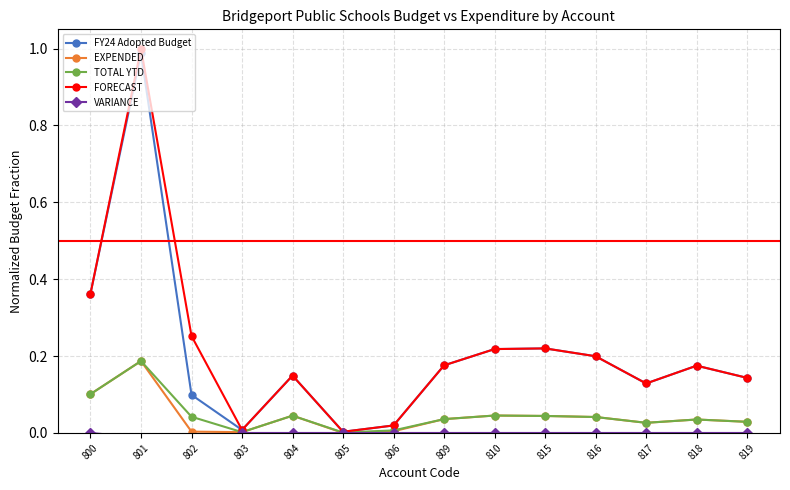

True or false: TOTAL YTD has more than 1 interior local peaks.

True